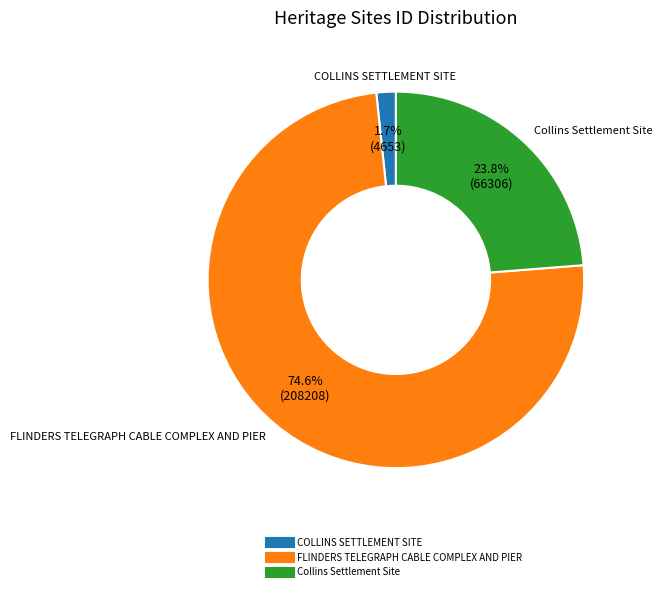

What is the smallest slice in the pie chart?

COLLINS SETTLEMENT SITE